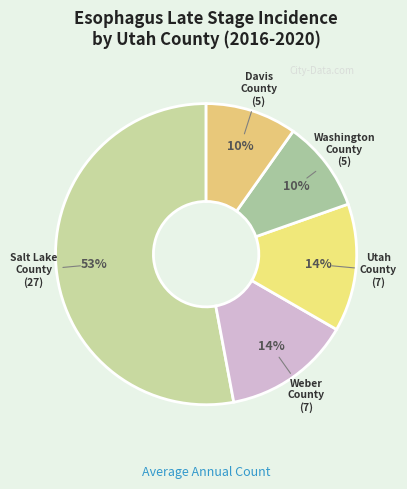

To the nearest percent, what percentage of the pie is Washington County?

10%